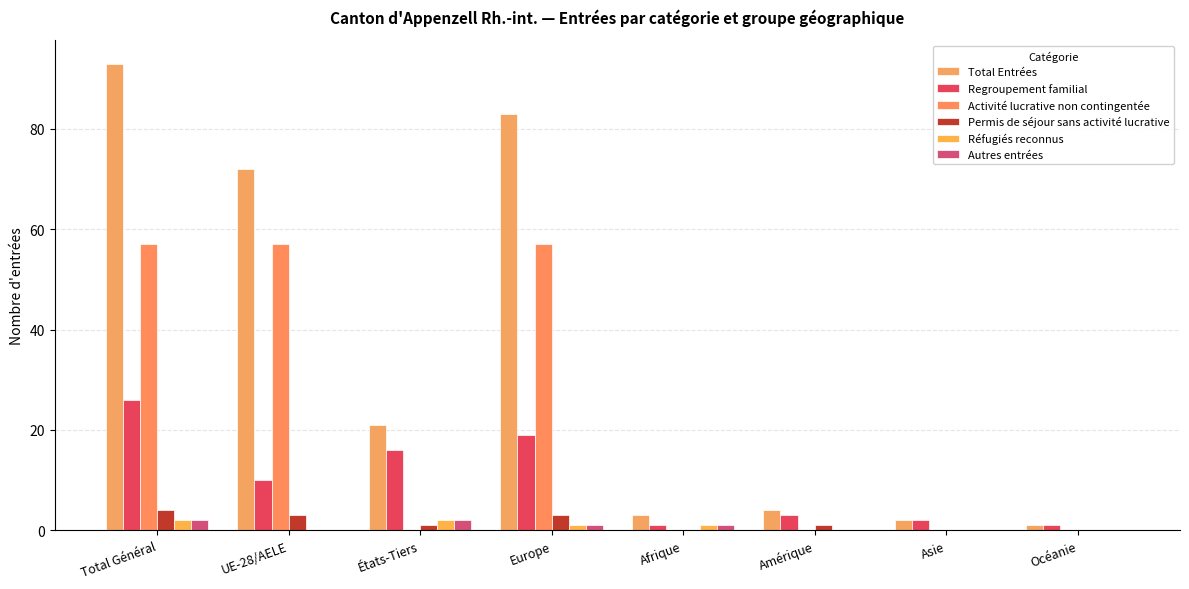

Are the bars grouped side by side (vs. stacked)?

Yes